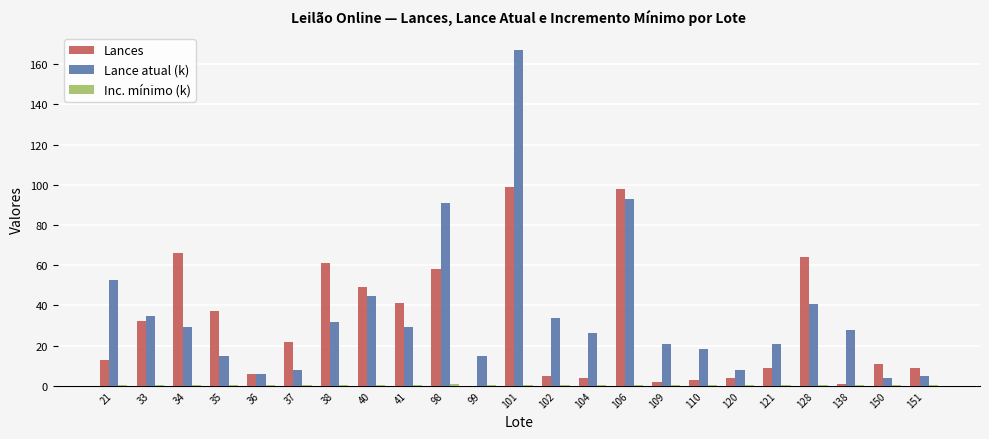

The Lance atual (k) series shows 40.5 at 128. True or false?

True